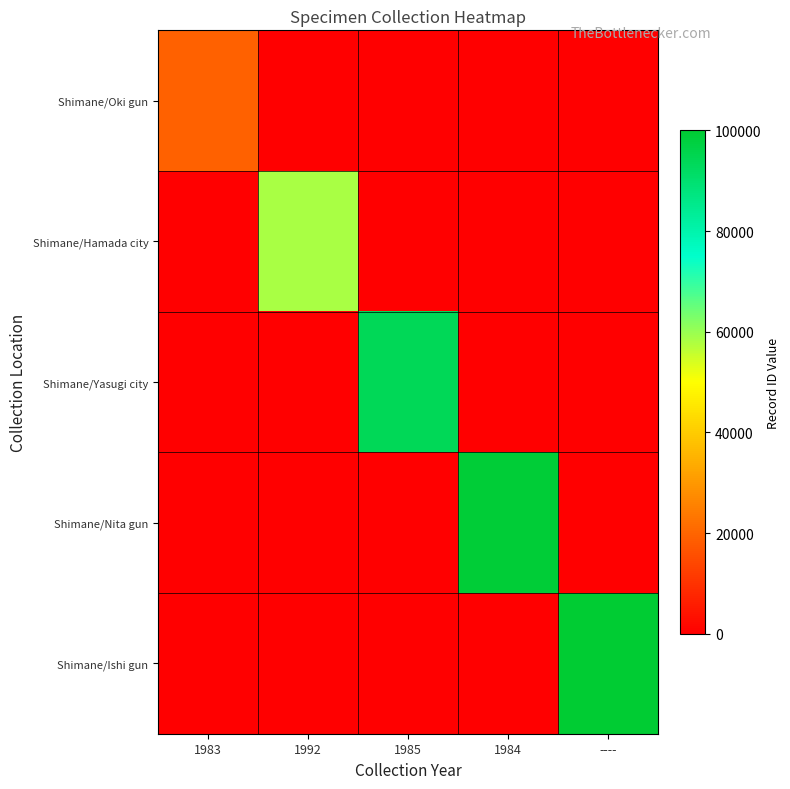

Rank the series by their maximum value, from highest to lowest.

Shimane/Ishi gun, Shimane/Nita gun, Shimane/Yasugi city, Shimane/Hamada city, Shimane/Oki gun